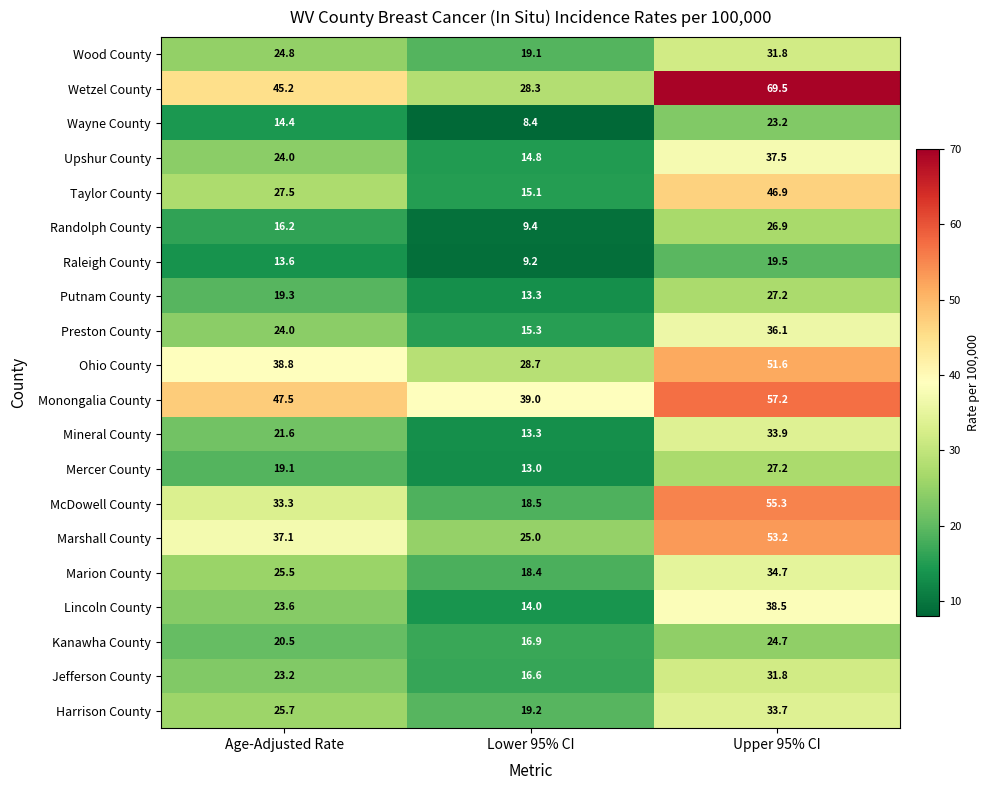

What is the sum of all Taylor County values?

89.5